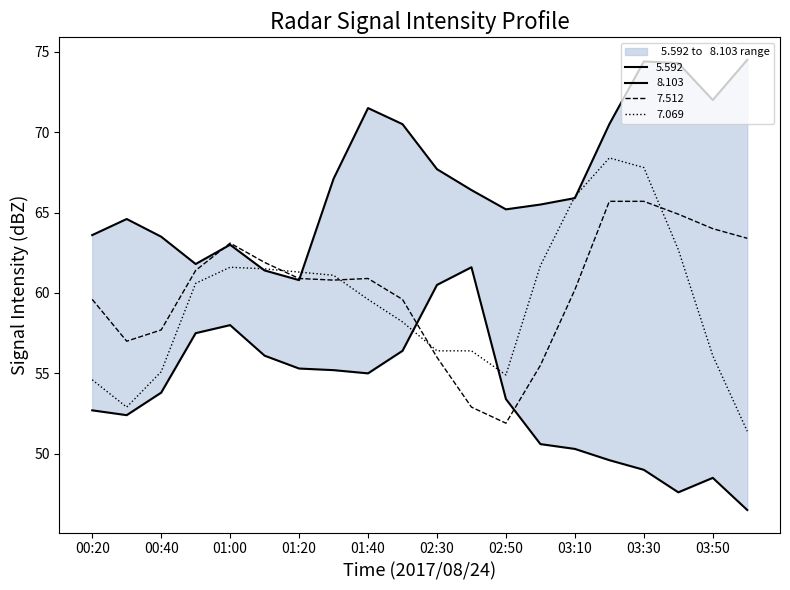

What is the spread (max minus min) of values at 01:10?

5.8